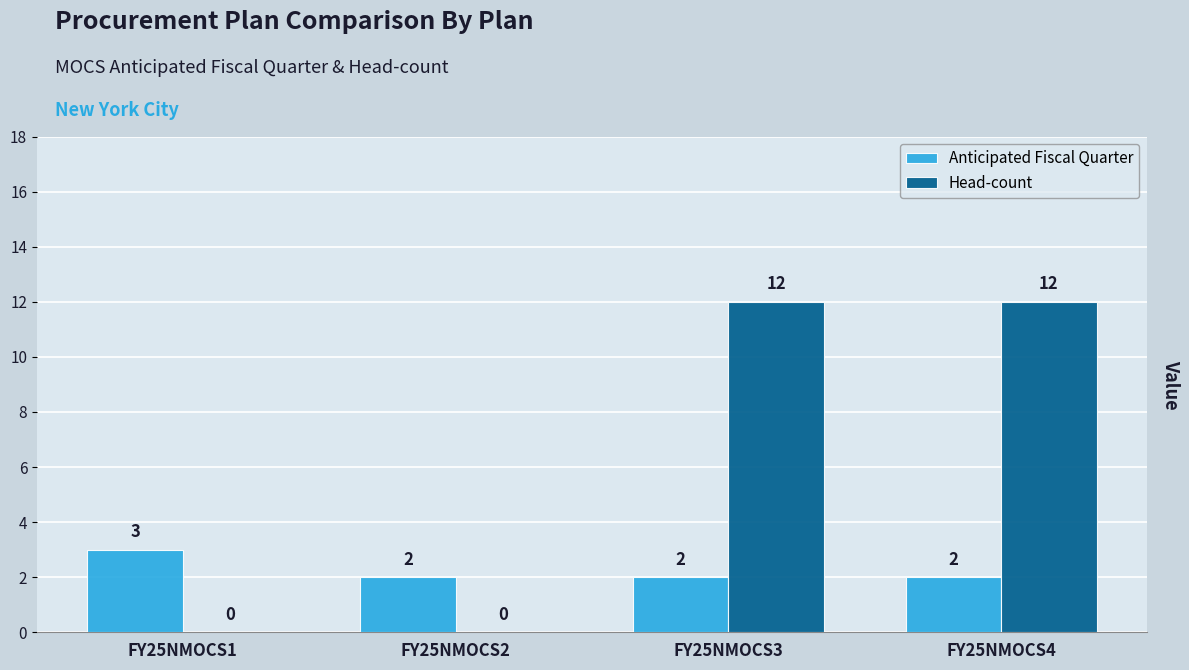

Count the number of categories in the chart.

4